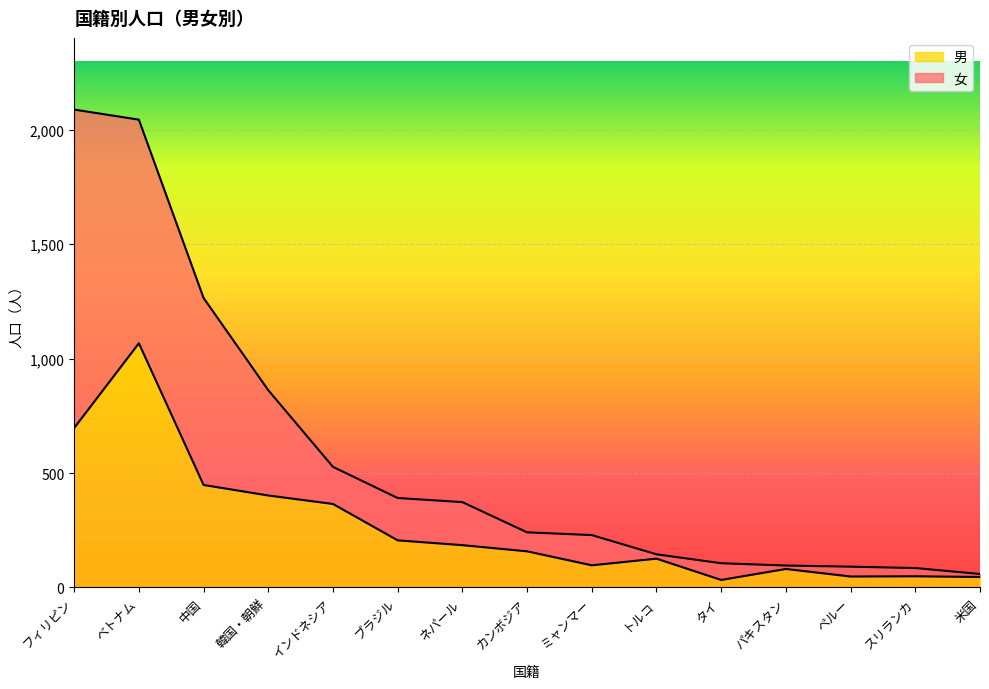

What is the difference between the values at フィリピン and ベトナム?

370